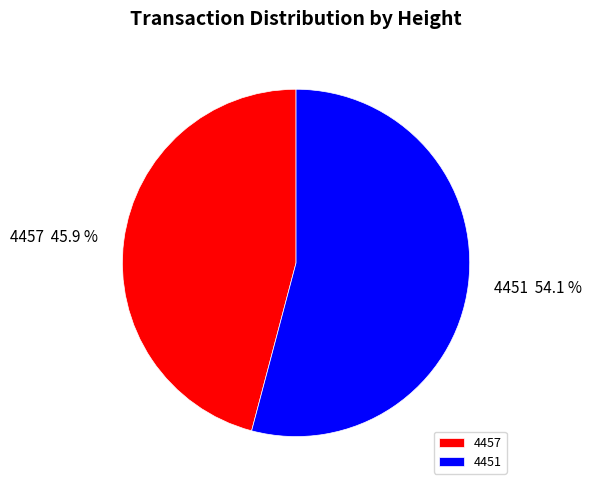

Do 4451 and 4457 together represent more than half of the pie?

Yes